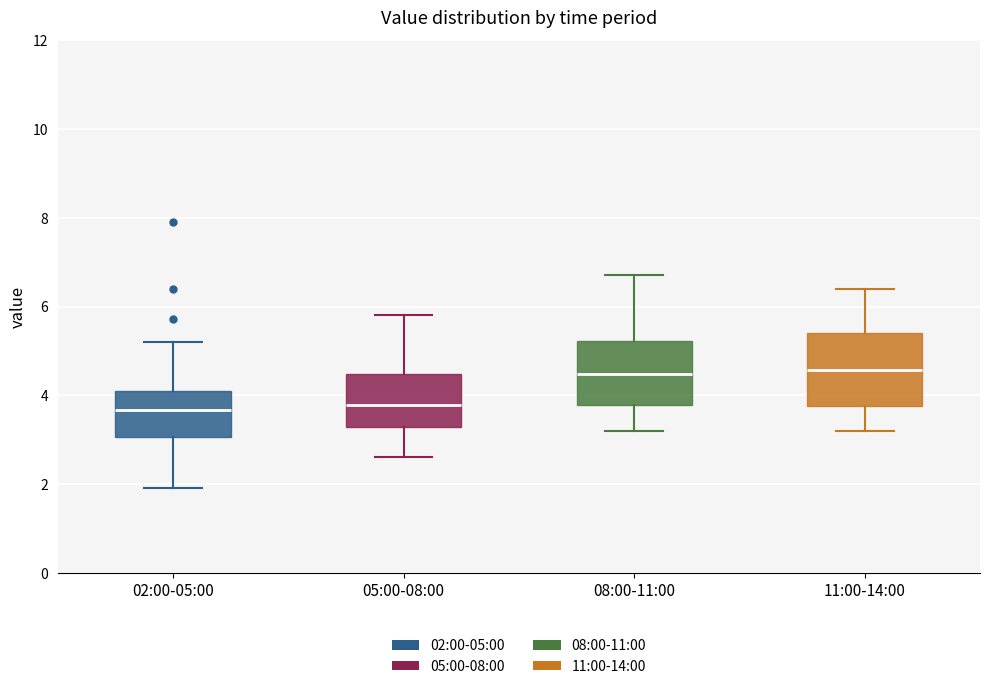

Which box is the tallest, from its lower edge to its upper edge?

11:00-14:00